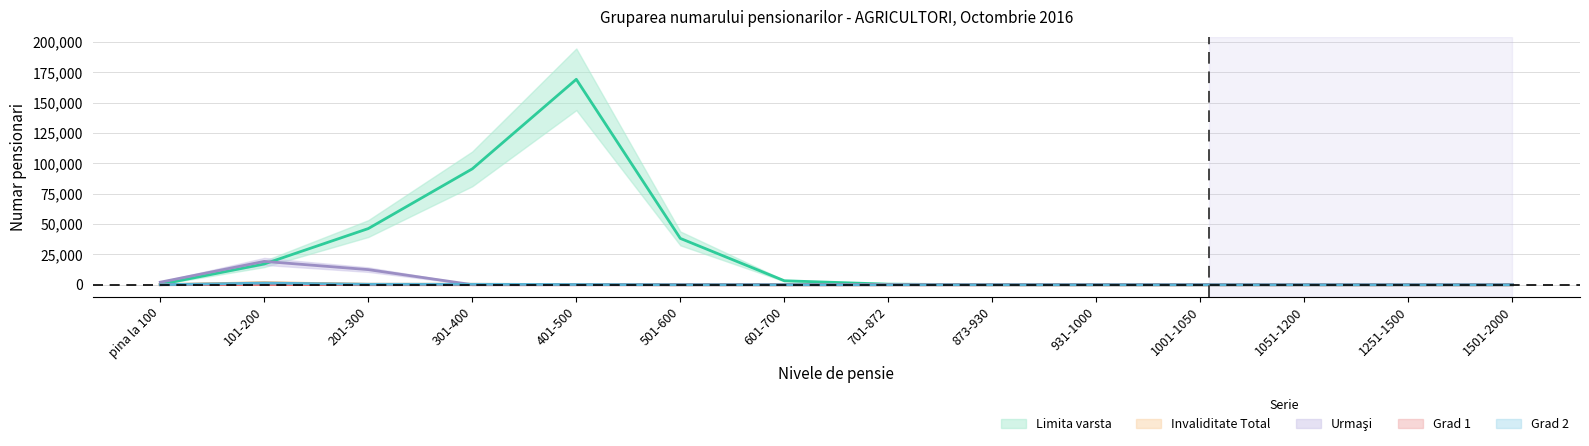

Where is the first local maximum for Grad 2?

101-200